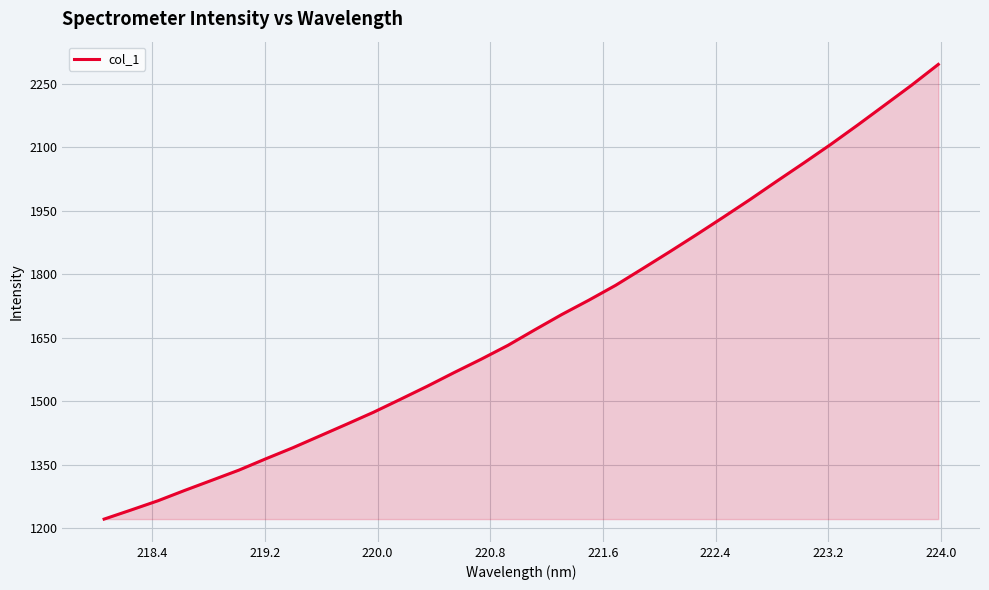

What is the smallest value displayed?

1221.2